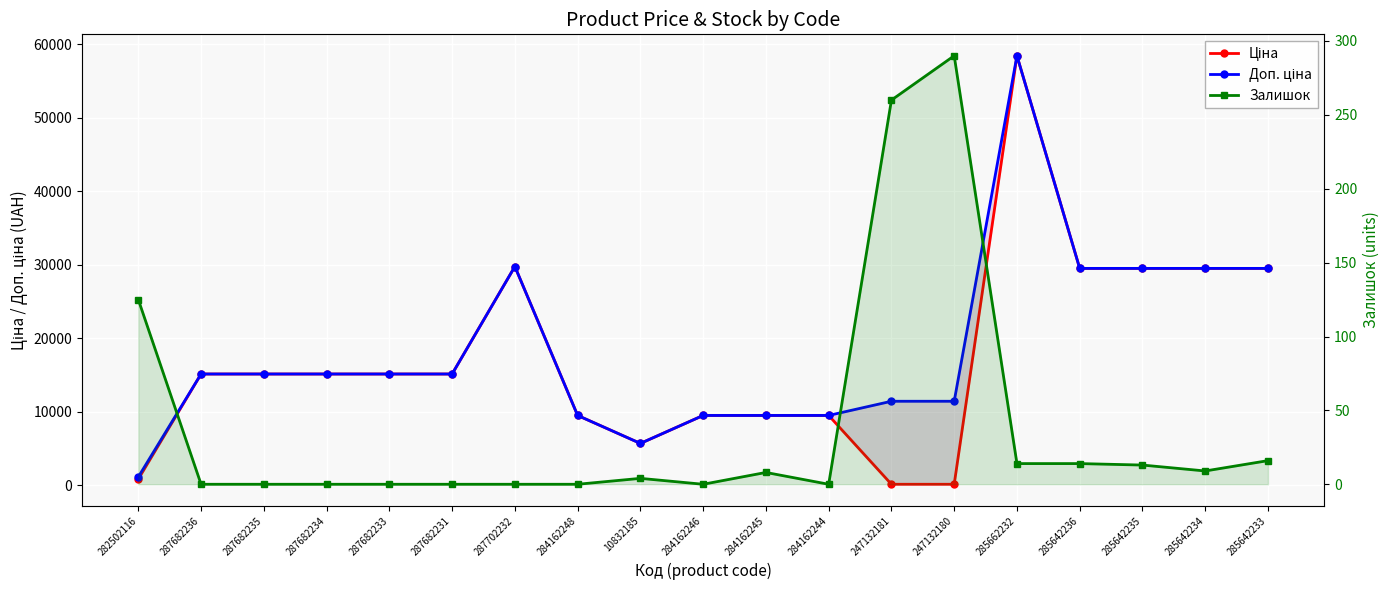

True or false: Доп. ціна and Залишок intersect in this chart.

False